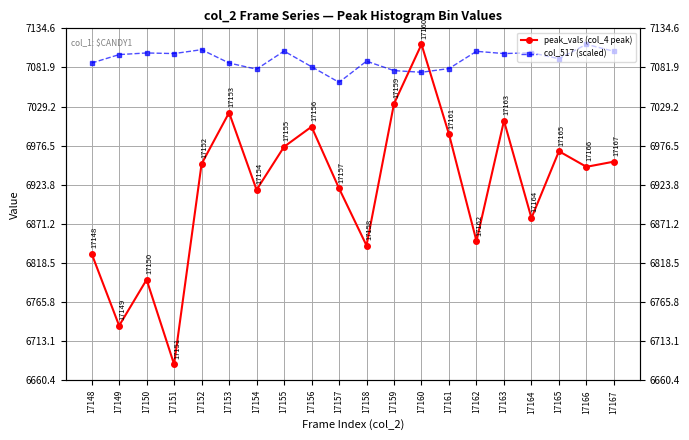

At which category does col_517 (scaled) reach its first local peak?

17150